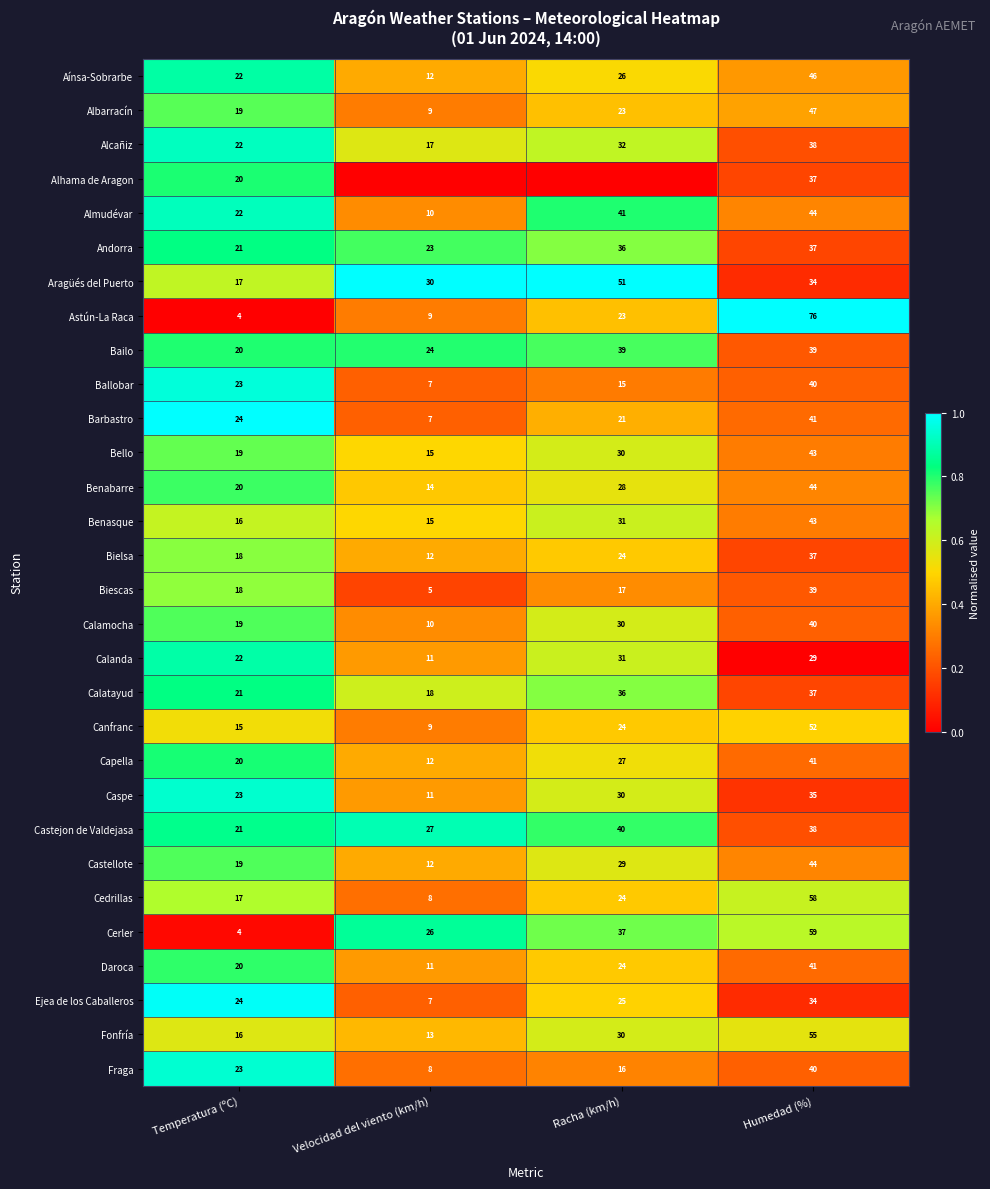

What is the difference between the Daroca values at Racha (km/h) and Temperatura (ºC)?

4